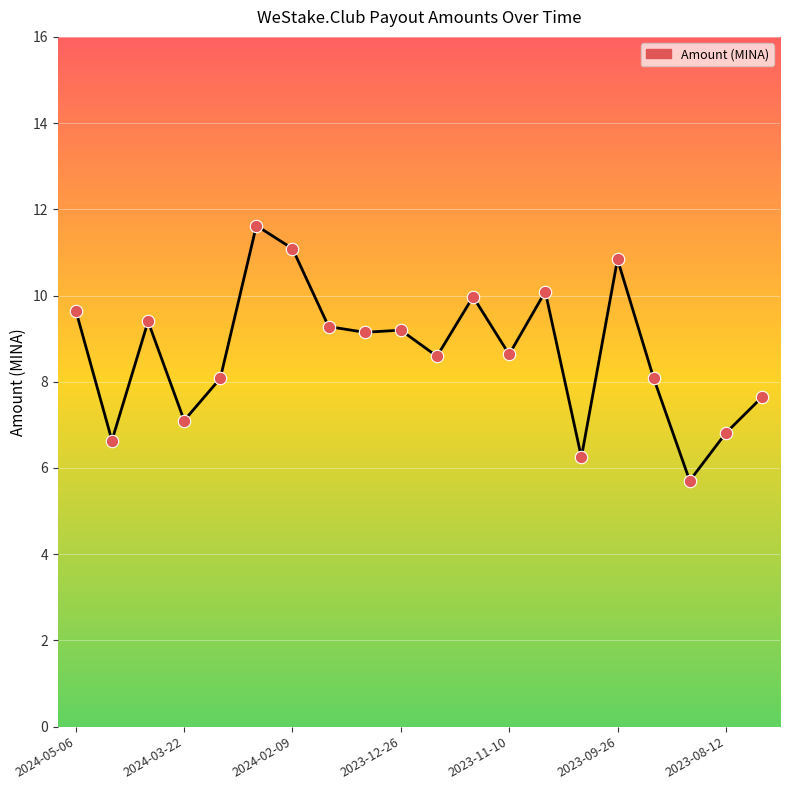

What is the greatest value displayed?

11.6